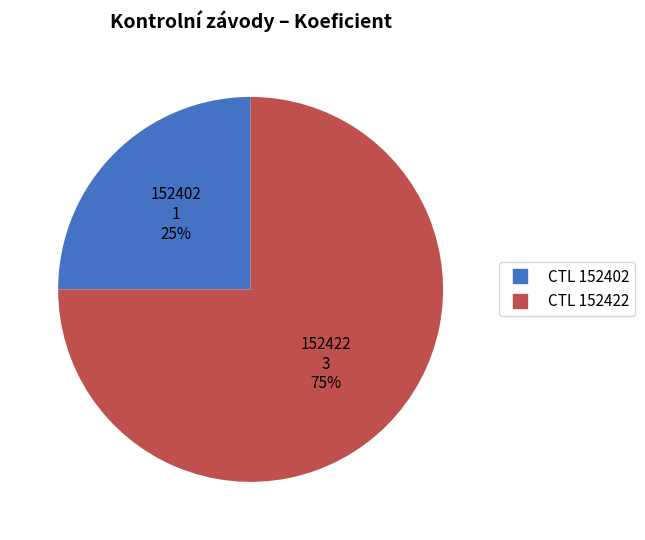

Count the number of slices in the pie.

2